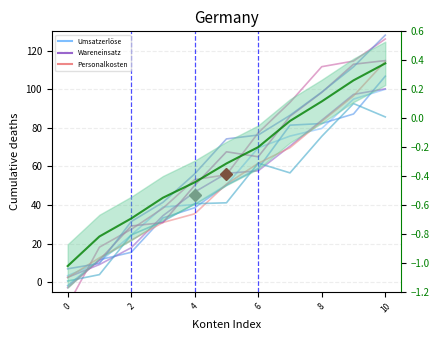

Does the chart display data point markers on the line(s)?

No